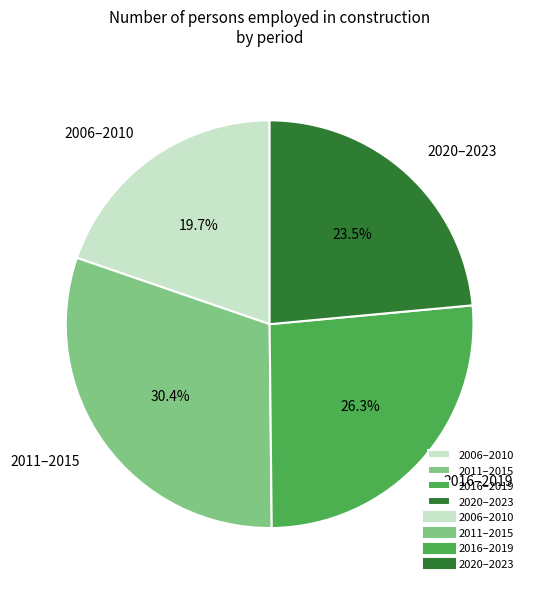

Is there any slice that represents more than half of the pie?

No